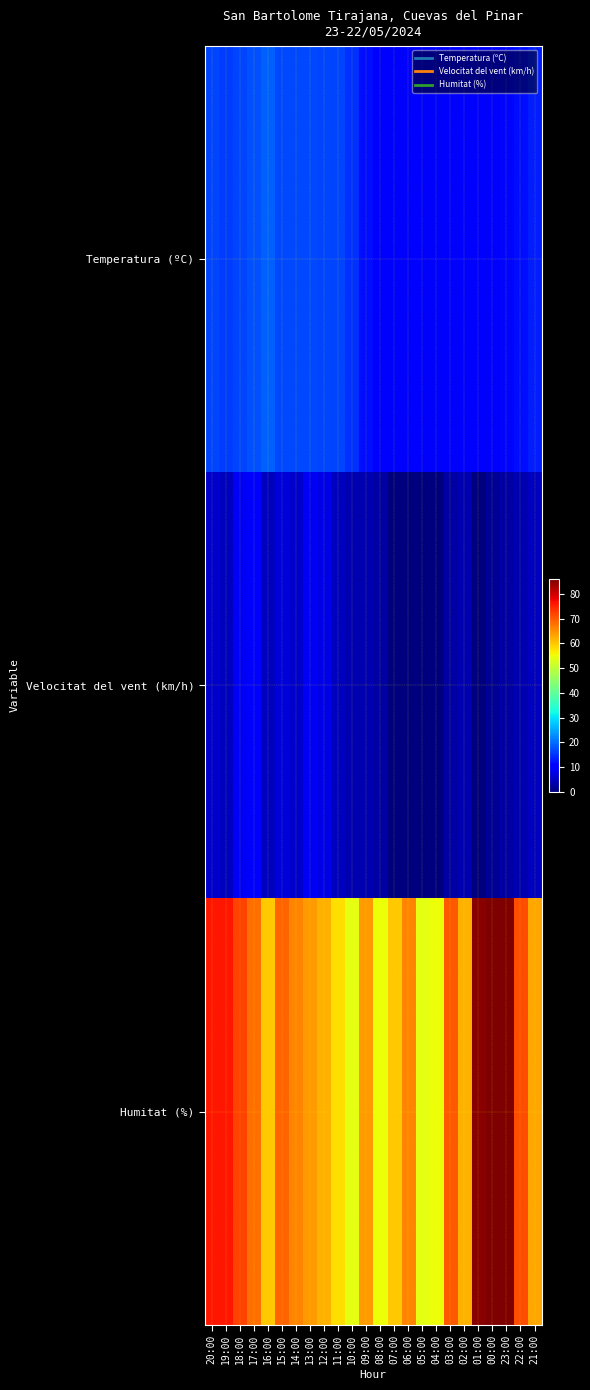

What is the total value across all series at 02:00?

76.8